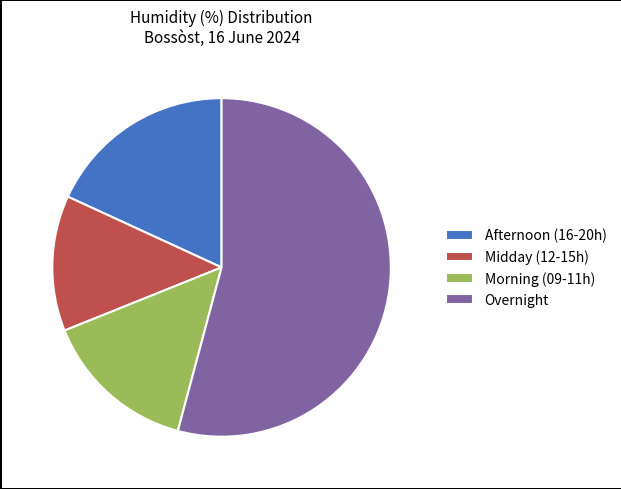

Is the sum of Overnight and Morning (09-11h) greater than half?

Yes